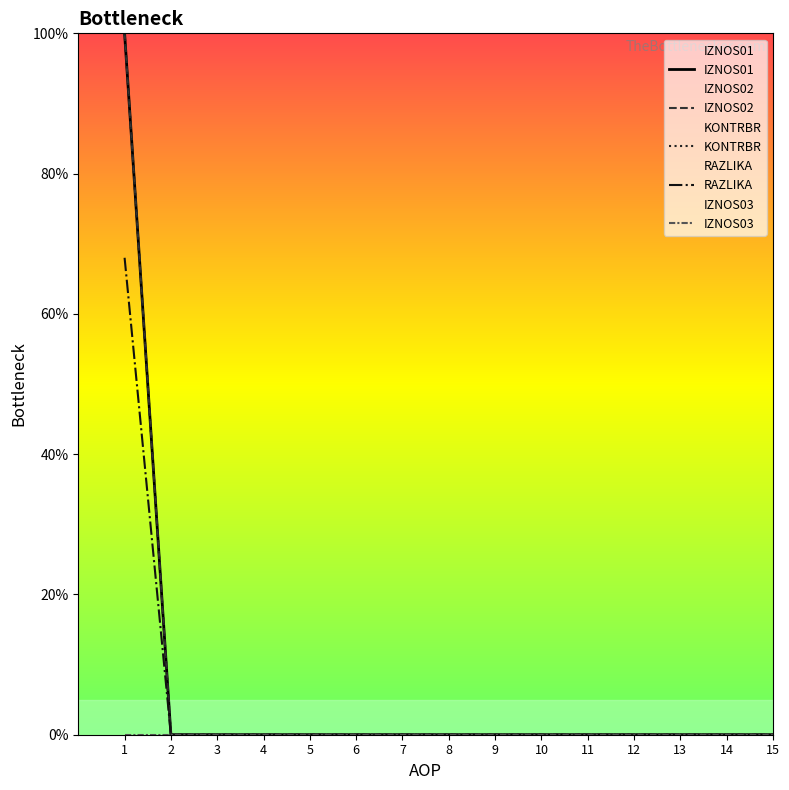

True or false: KONTRBR and RAZLIKA intersect in this chart.

False